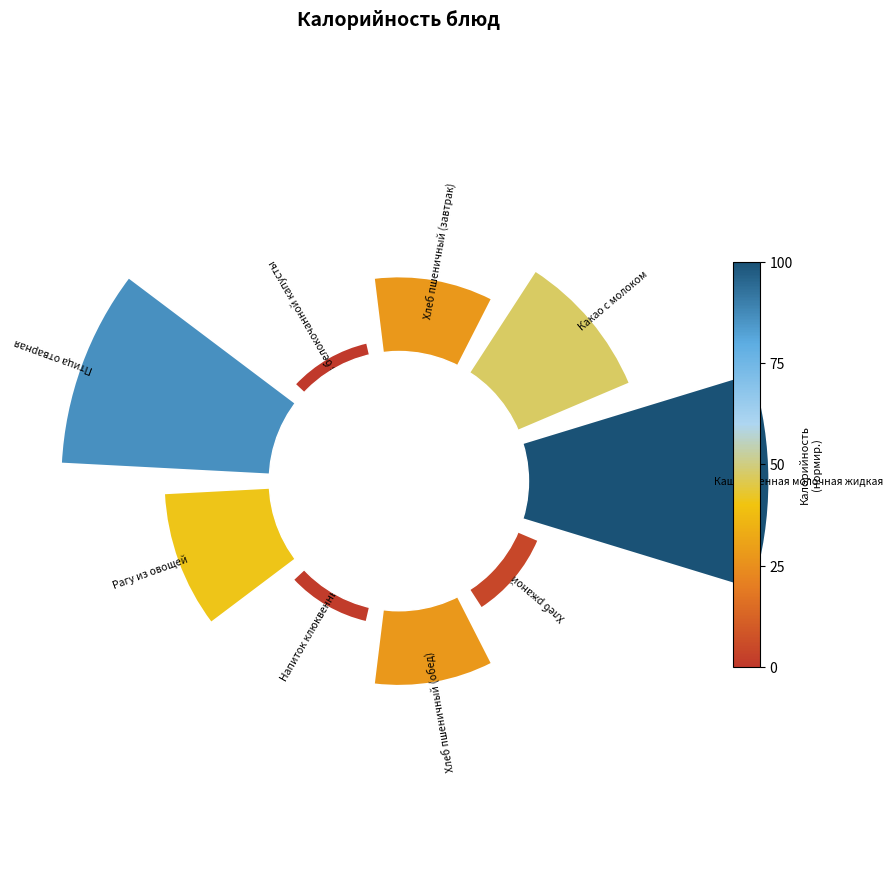

Which slice is the smallest?

Салат из белокочанной капусты